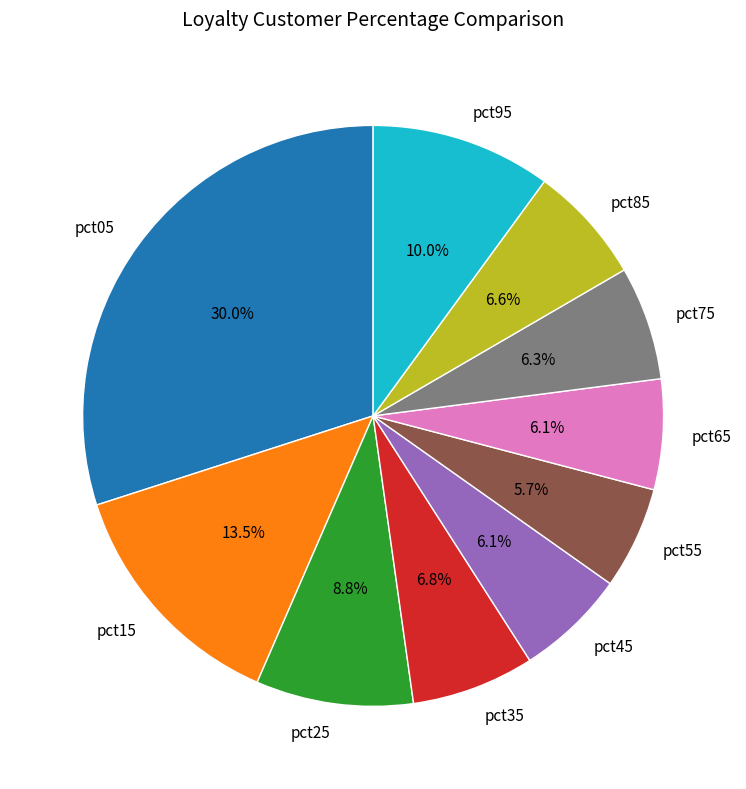

To the nearest percent, what portion does pct25 represent?

9%